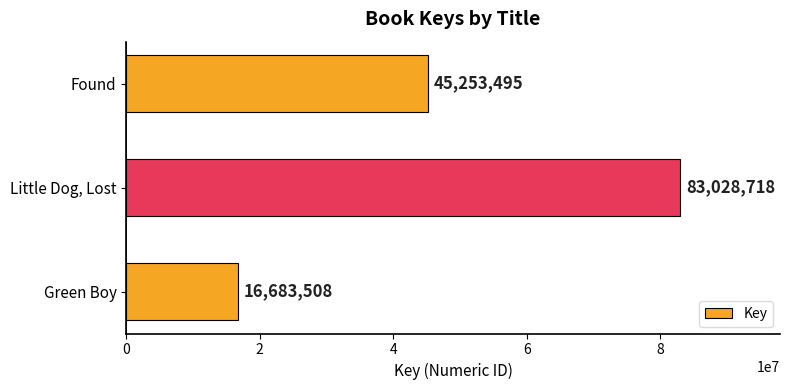

Is it true that the value at Green Boy is 5421535?

False